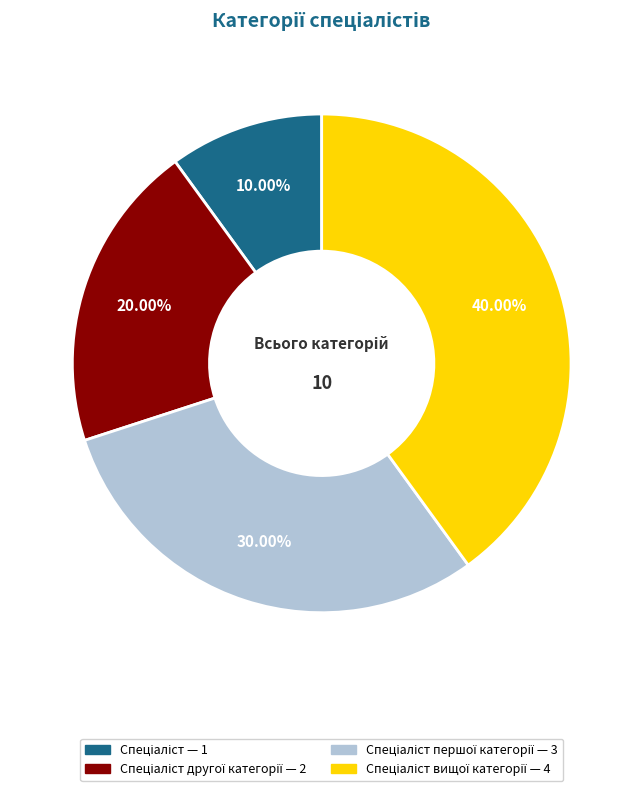

Does any single category account for the majority?

No